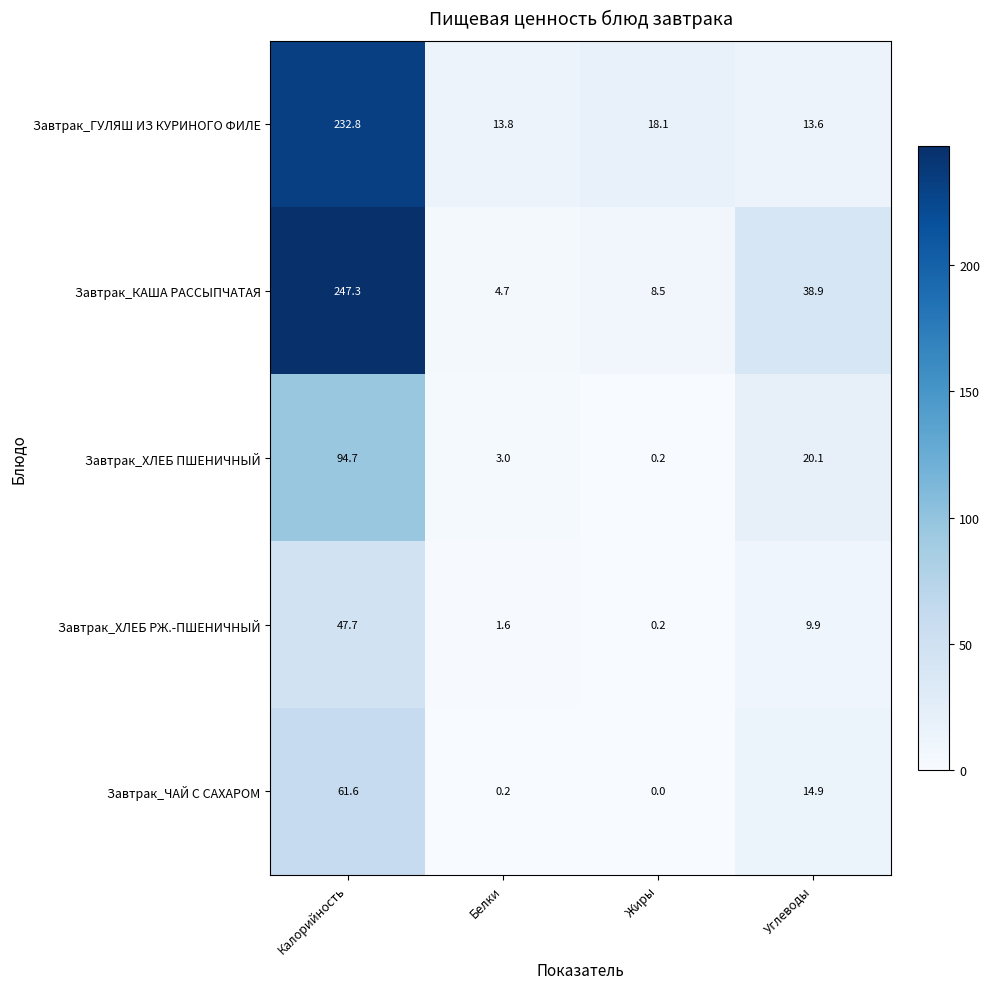

What is the difference between the Завтрак_КАША РАССЫПЧАТАЯ values at Углеводы and Жиры?

30.4